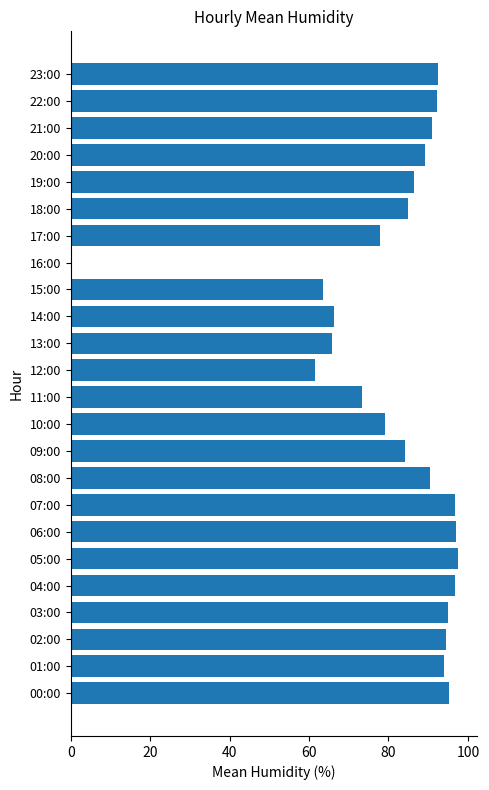

What is the average value?

81.9